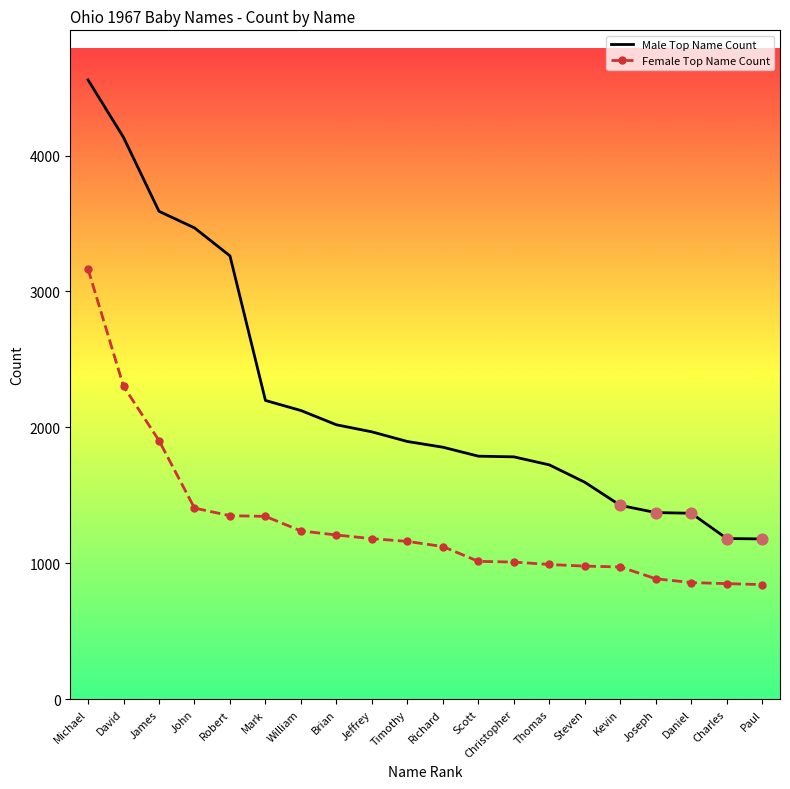

Is the value of Female Top Name Count at Christopher greater than the value of Male Top Name Count at Richard?

No